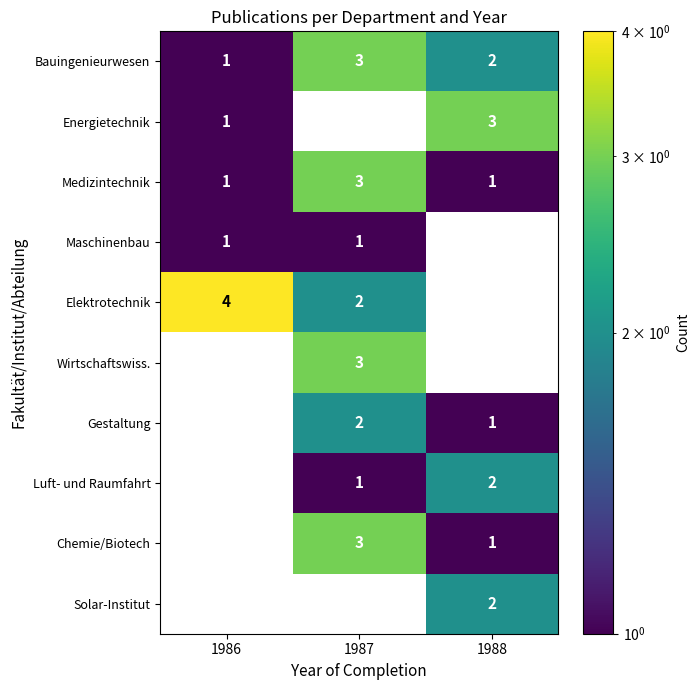

Reading left to right, what are all the values shown in this chart?

Bauingenieurwesen: 1986=1	1987=3	1988=2
Energietechnik: 1986=1	1987=0	1988=3
Medizintechnik: 1986=1	1987=3	1988=1
Maschinenbau: 1986=1	1987=1	1988=0
Elektrotechnik: 1986=4	1987=2	1988=0
Wirtschaftswiss.: 1986=0	1987=3	1988=0
Gestaltung: 1986=0	1987=2	1988=1
Luft- und Raumfahrt: 1986=0	1987=1	1988=2
Chemie/Biotech: 1986=0	1987=3	1988=1
Solar-Institut: 1986=0	1987=0	1988=2